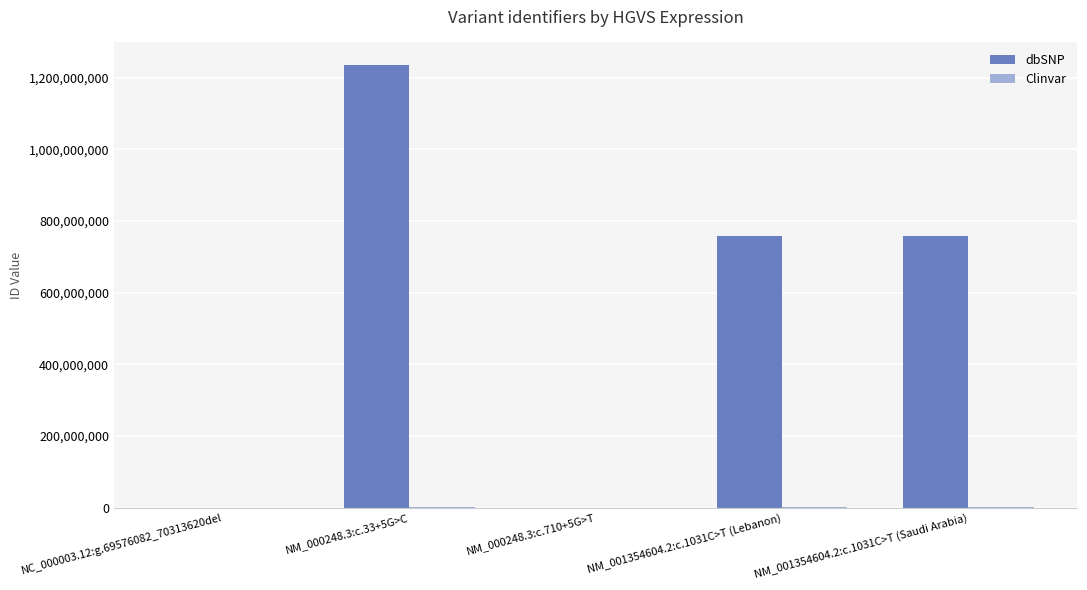

What is the spread (max minus min) of values at NM_000248.3:c.33+5G>C?

1235890916